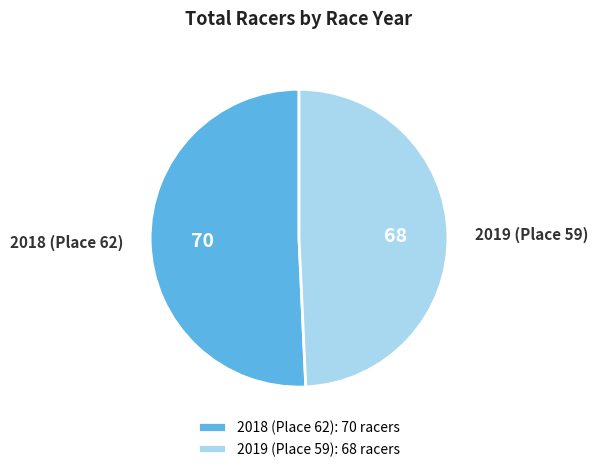

Do 2019 (Place 59) and 2018 (Place 62) together represent more than half of the pie?

Yes